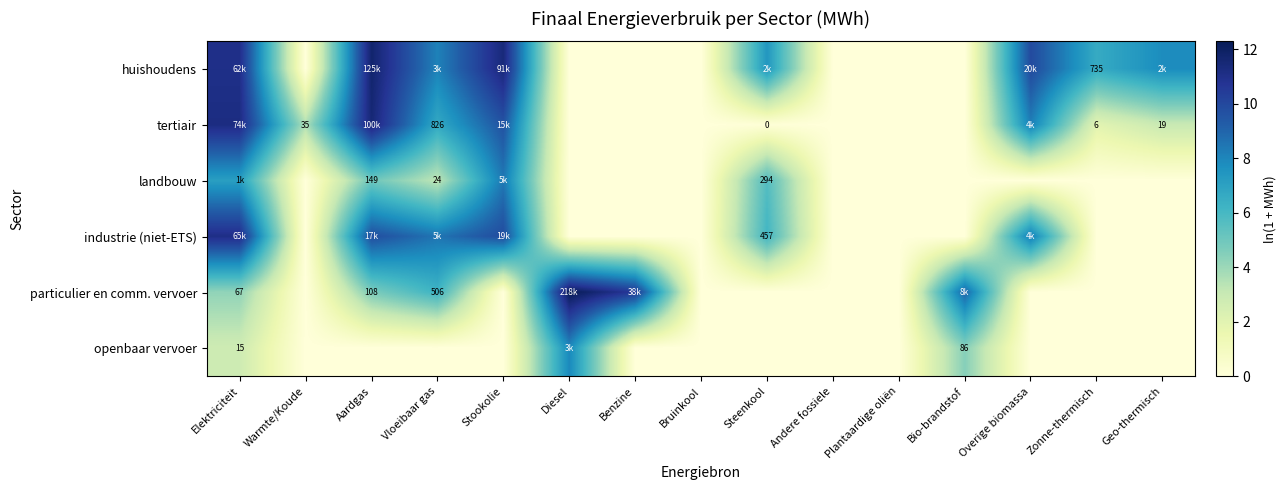

What is the difference between the tertiair values at Bruinkool and Stookolie?

9.6